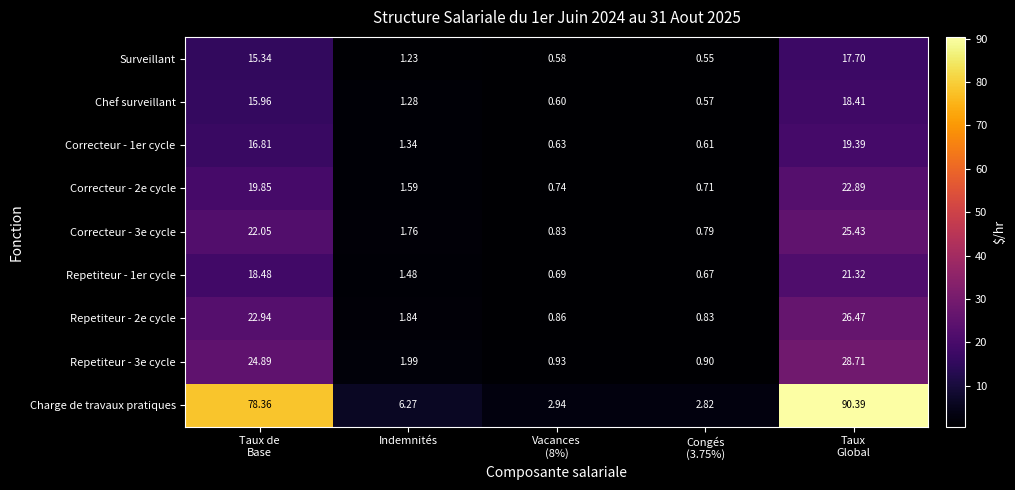

Which series has the largest range (max minus min)?

Charge de travaux pratiques